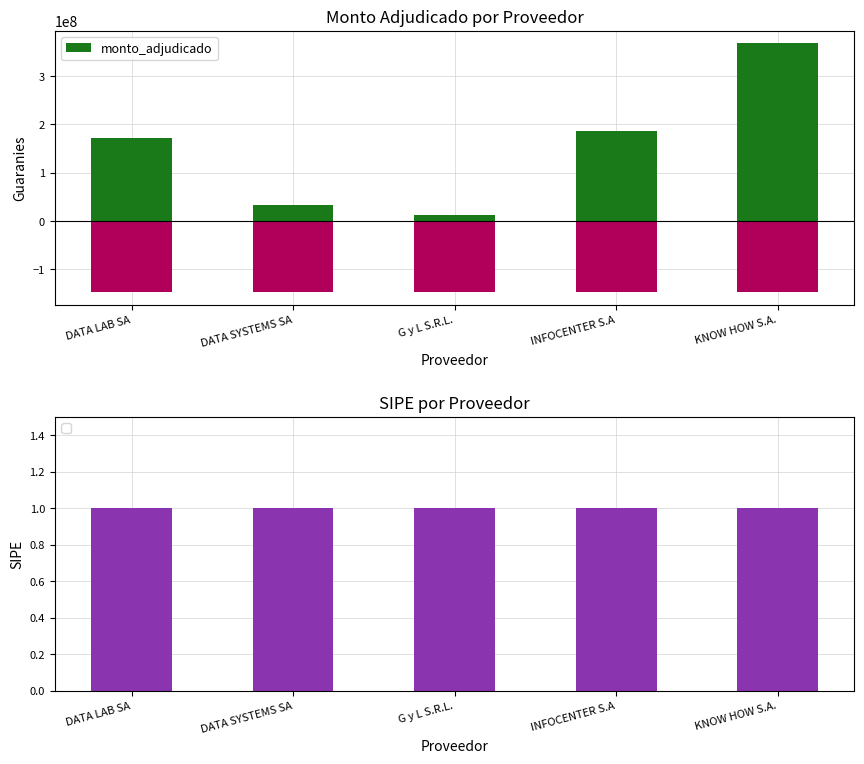

What is the minimum value shown in the chart?

12147500